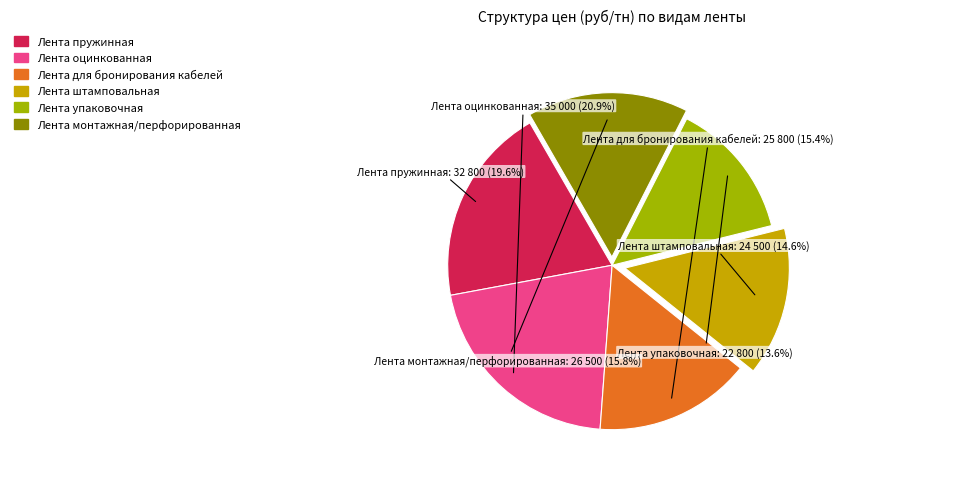

Count the number of slices in the pie.

6